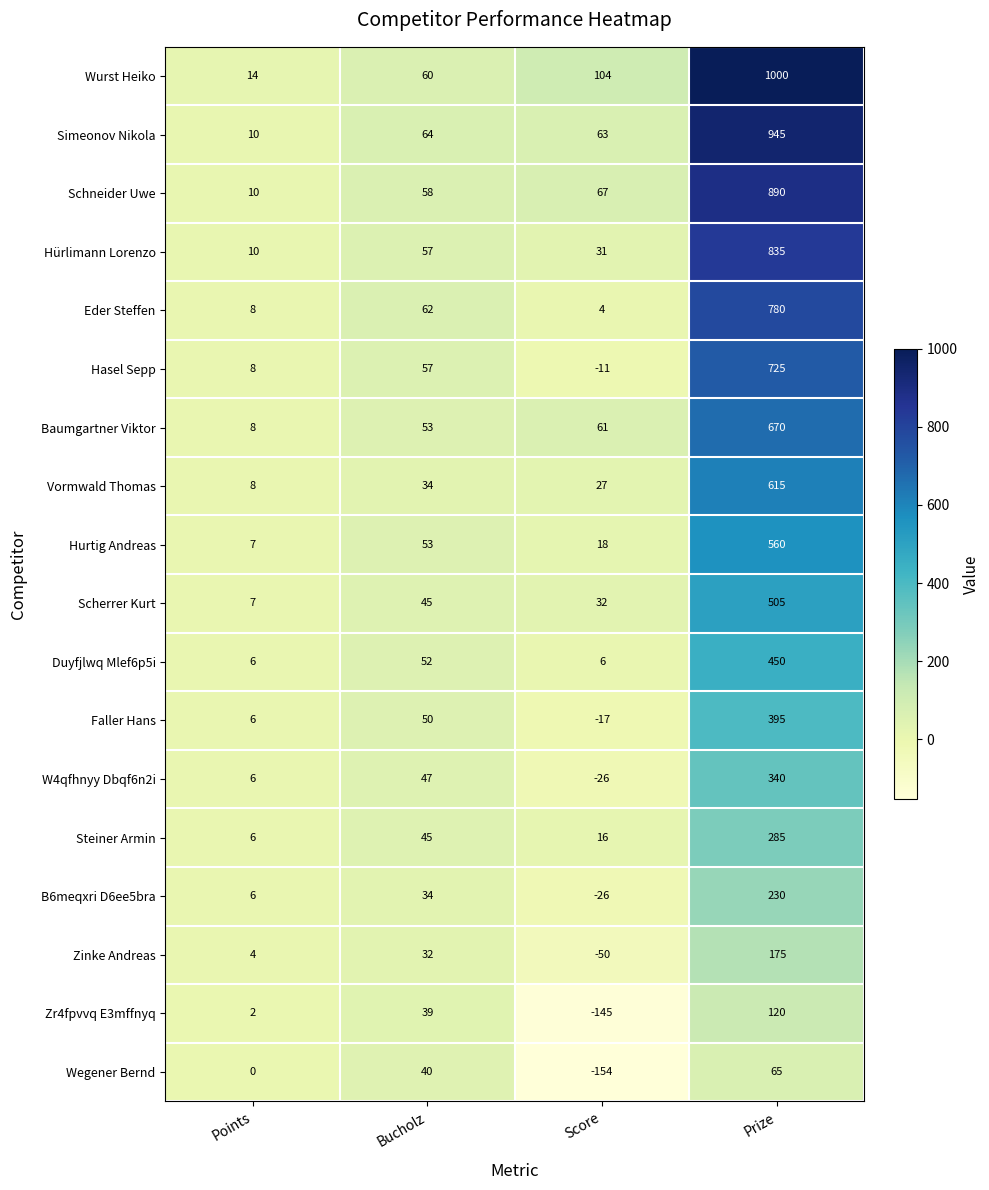

What is the maximum value shown in the chart?

1000